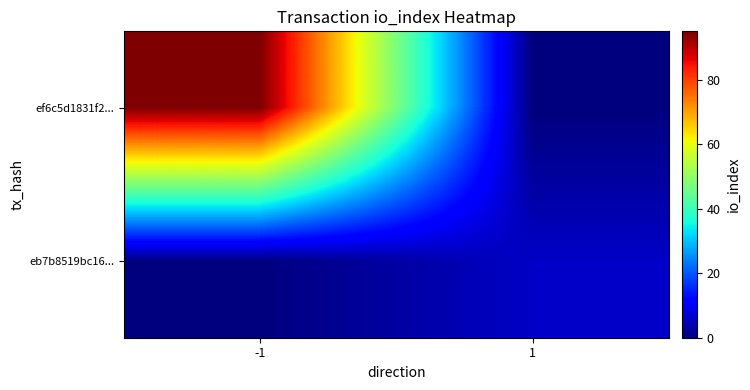

List the series in order of their overall mean, lowest first.

eb7b8519bc16..., ef6c5d1831f2...